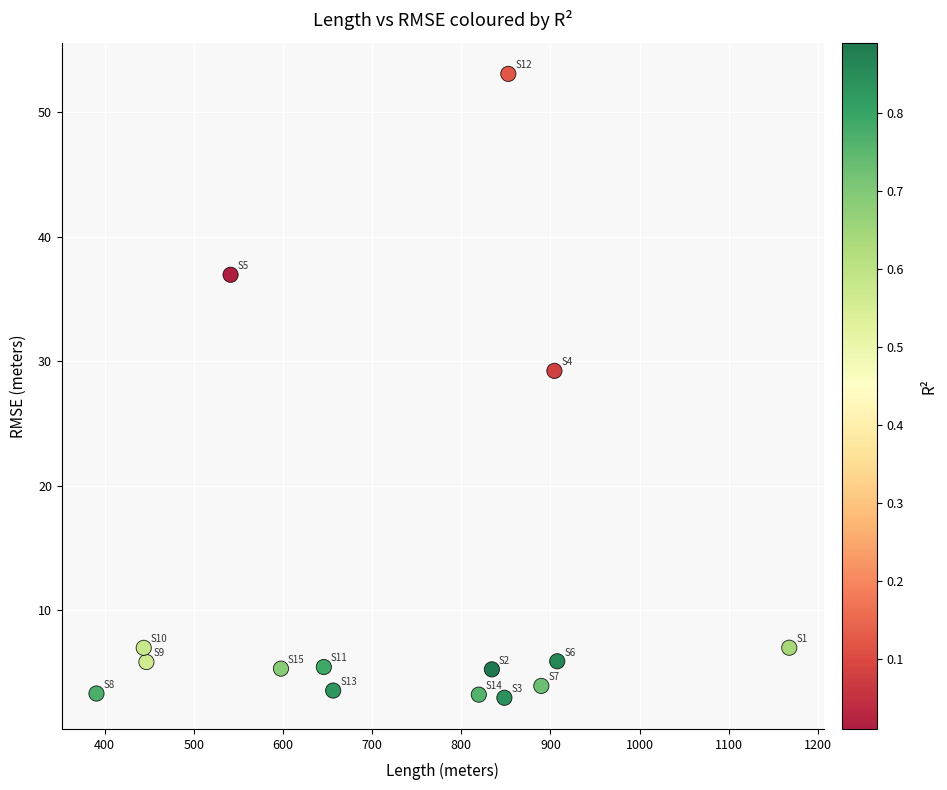

What Y value in the scatter plot is closest to 28?

29.2